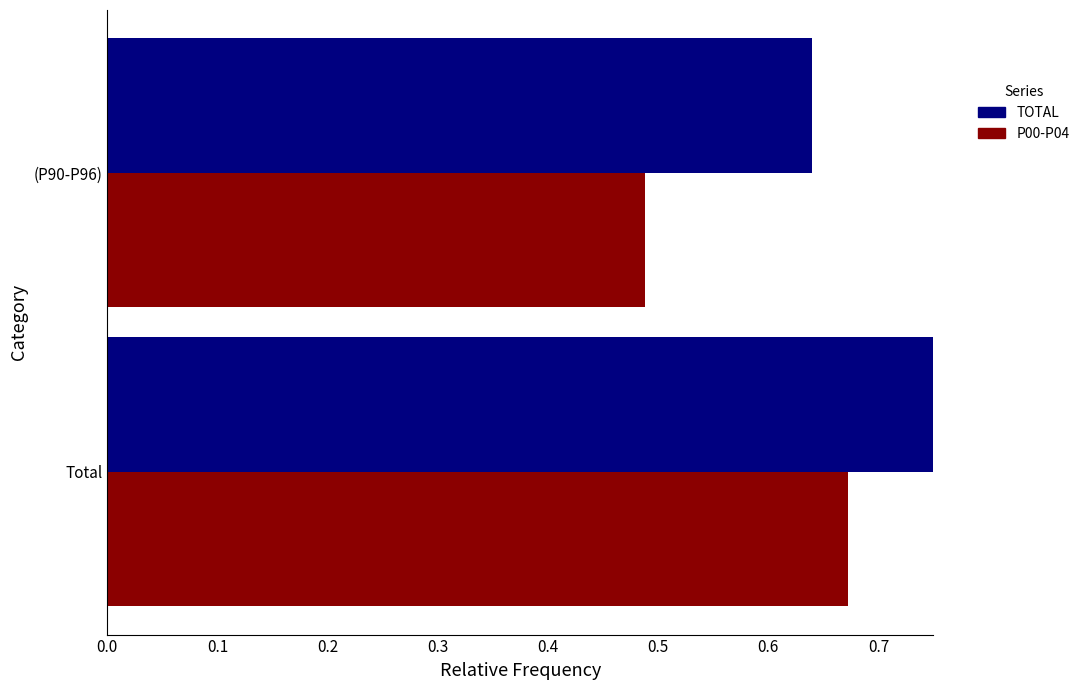

How many categories are shown in the chart?

2